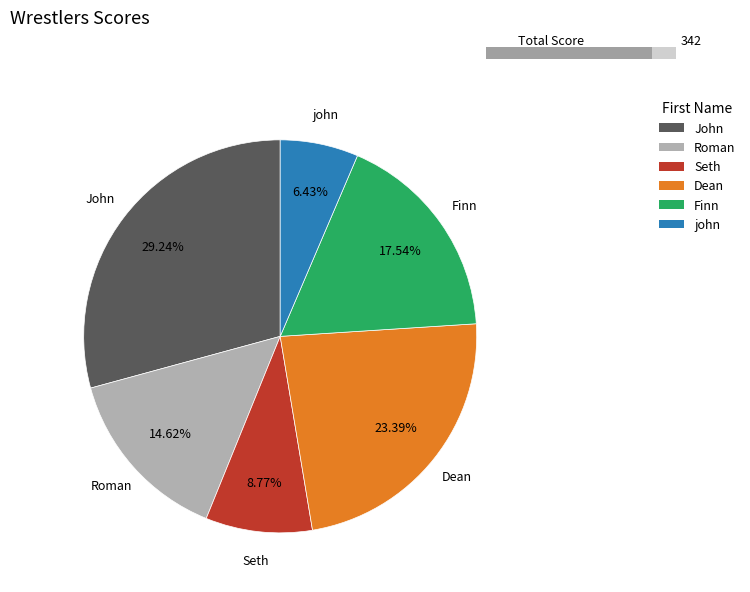

The john slice represents 1% of the pie. True or false?

False